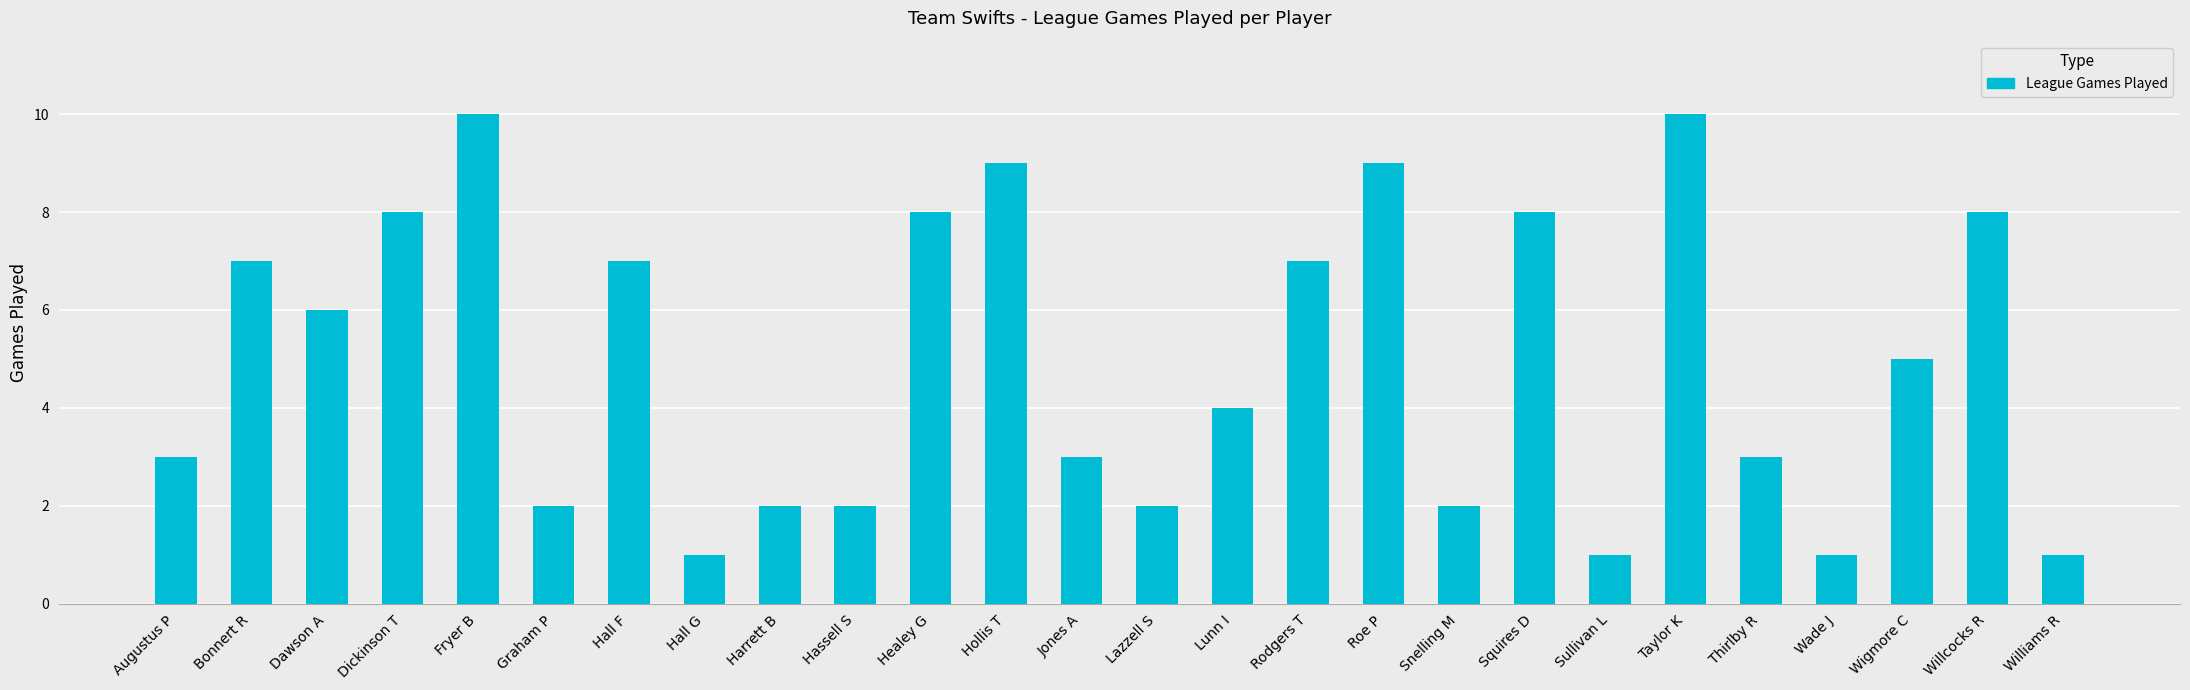

Is it true that the value at Taylor K is 10?

True